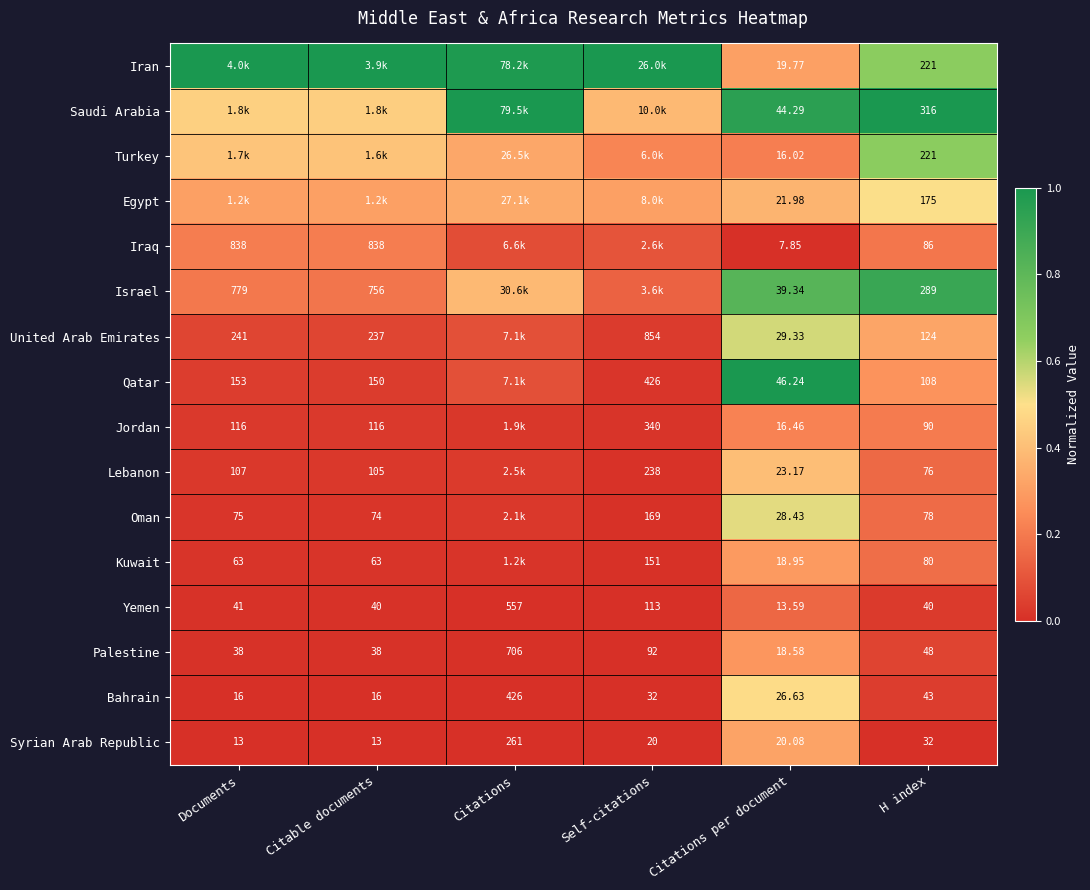

Is it true that Kuwait equals 0.0 at Documents?

False